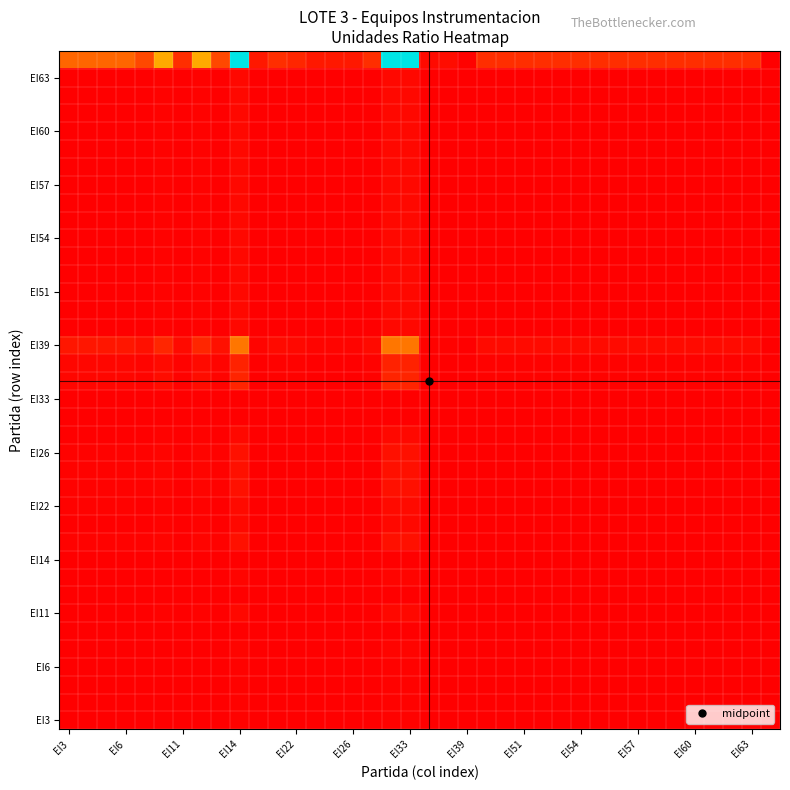

At how many categories does at least one series exceed 0?

38